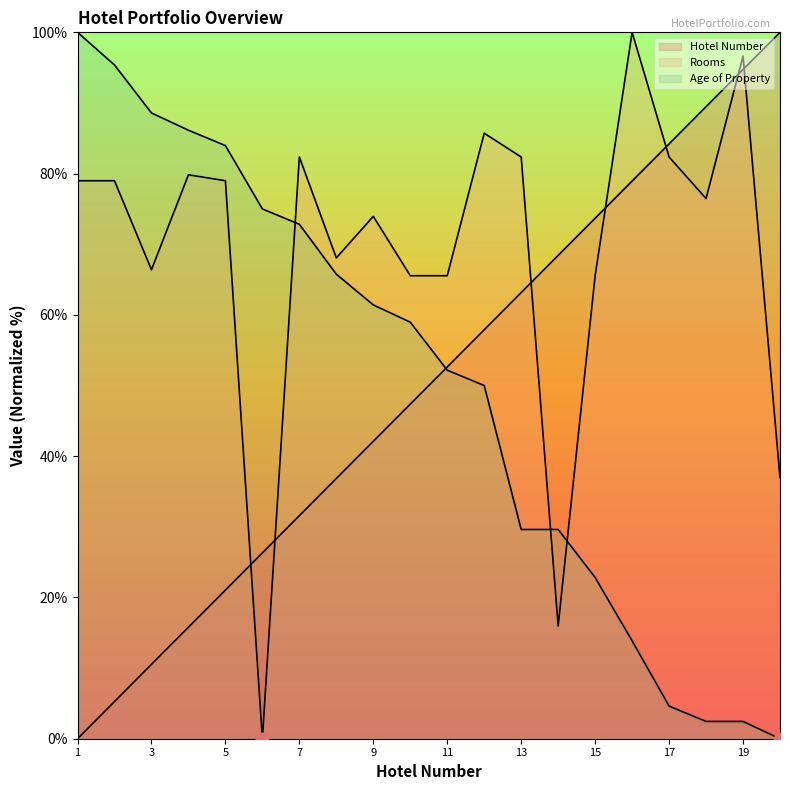

Which series has the largest Y range (max minus min)?

Hotel Number